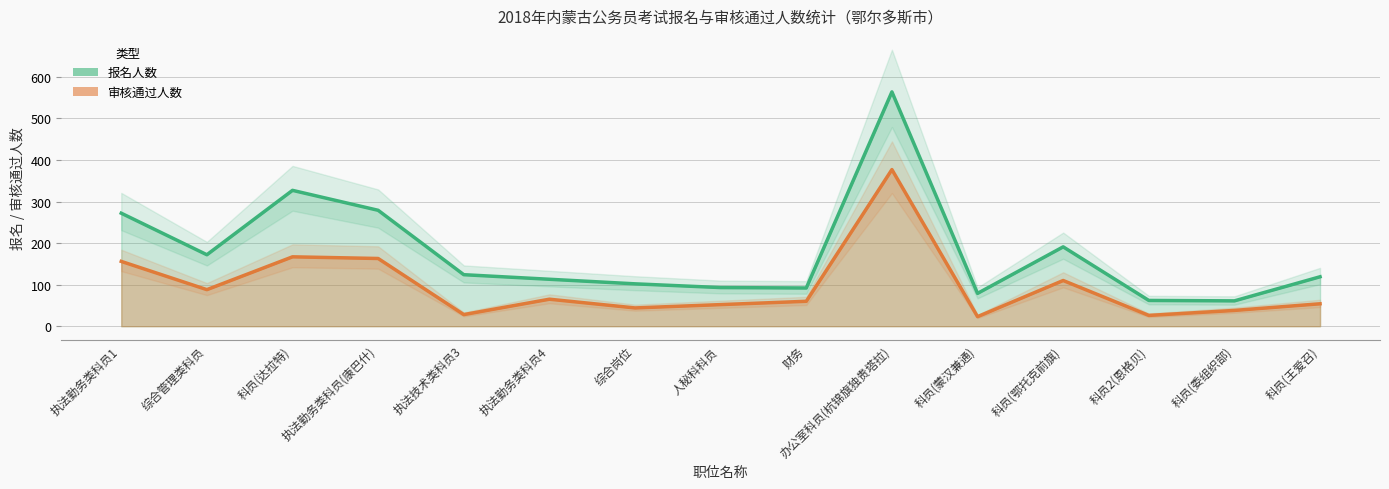

True or false: 报名人数 and 审核通过人数 cross at least once.

False